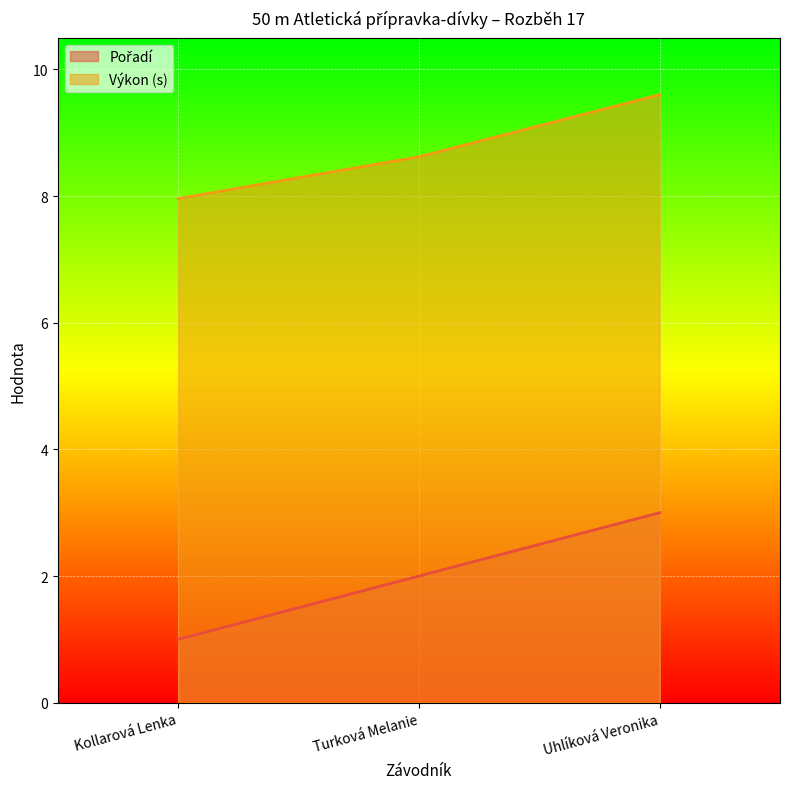

What is the total value across all series at Kollarová Lenka?

9.0